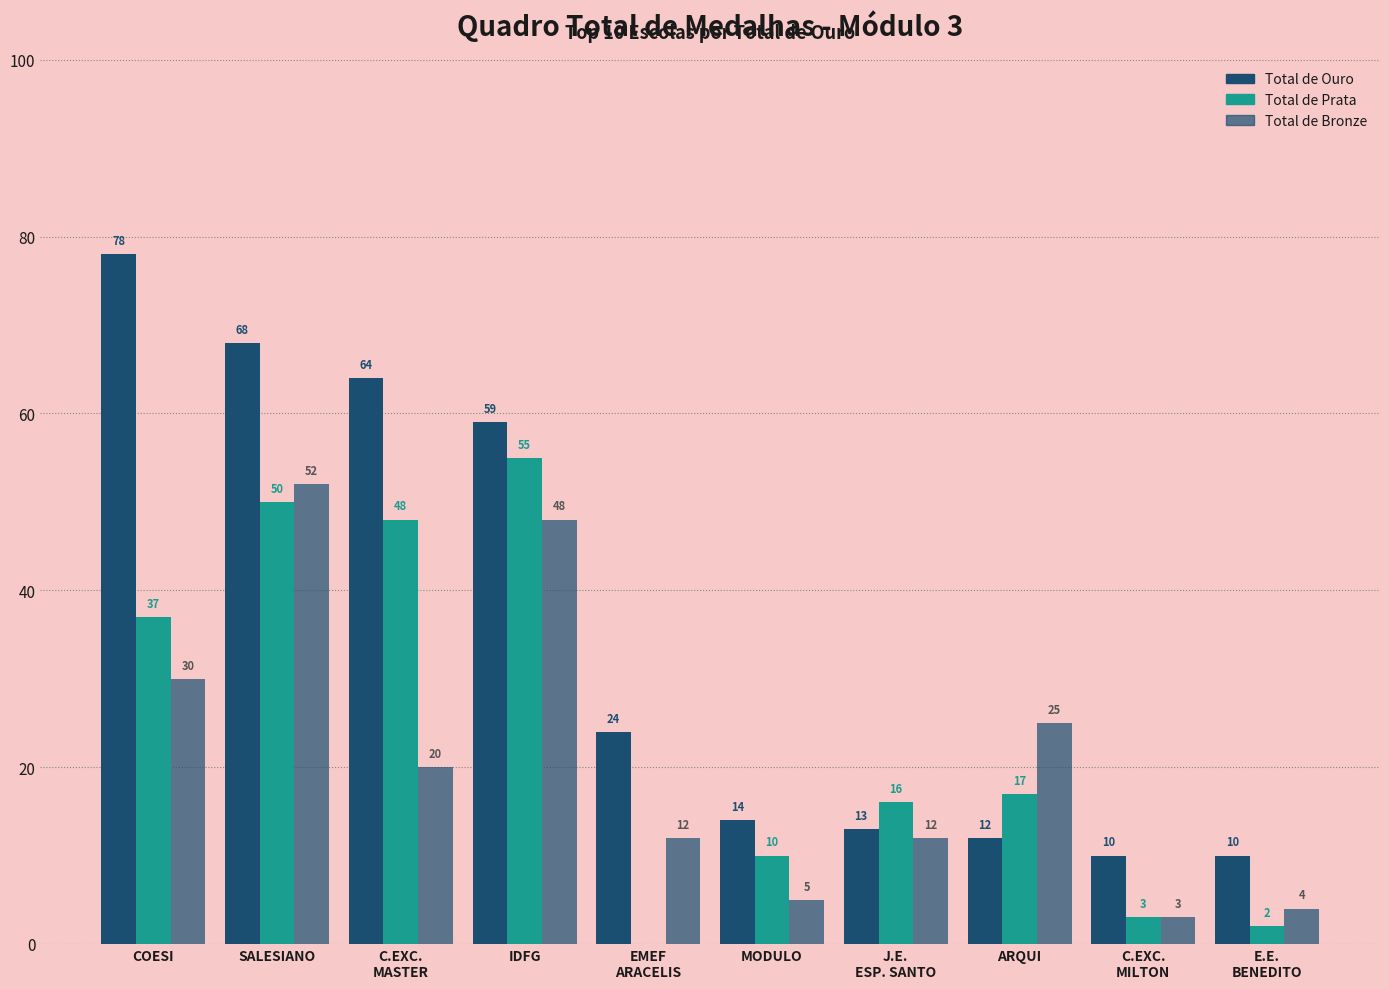

What is the sum of all Total de Prata values?

238